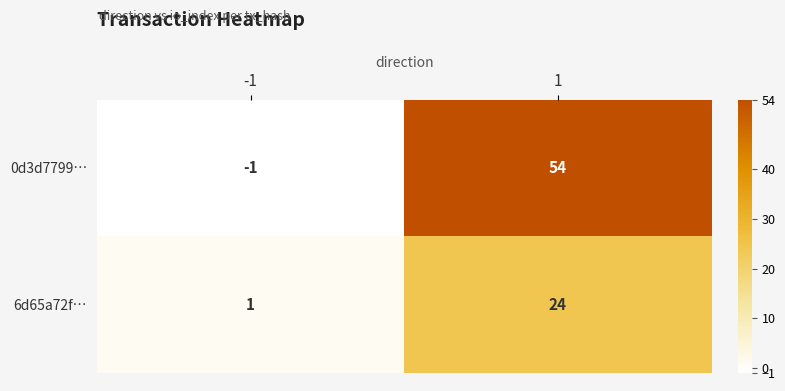

What is the difference between the highest and lowest values at -1?

2